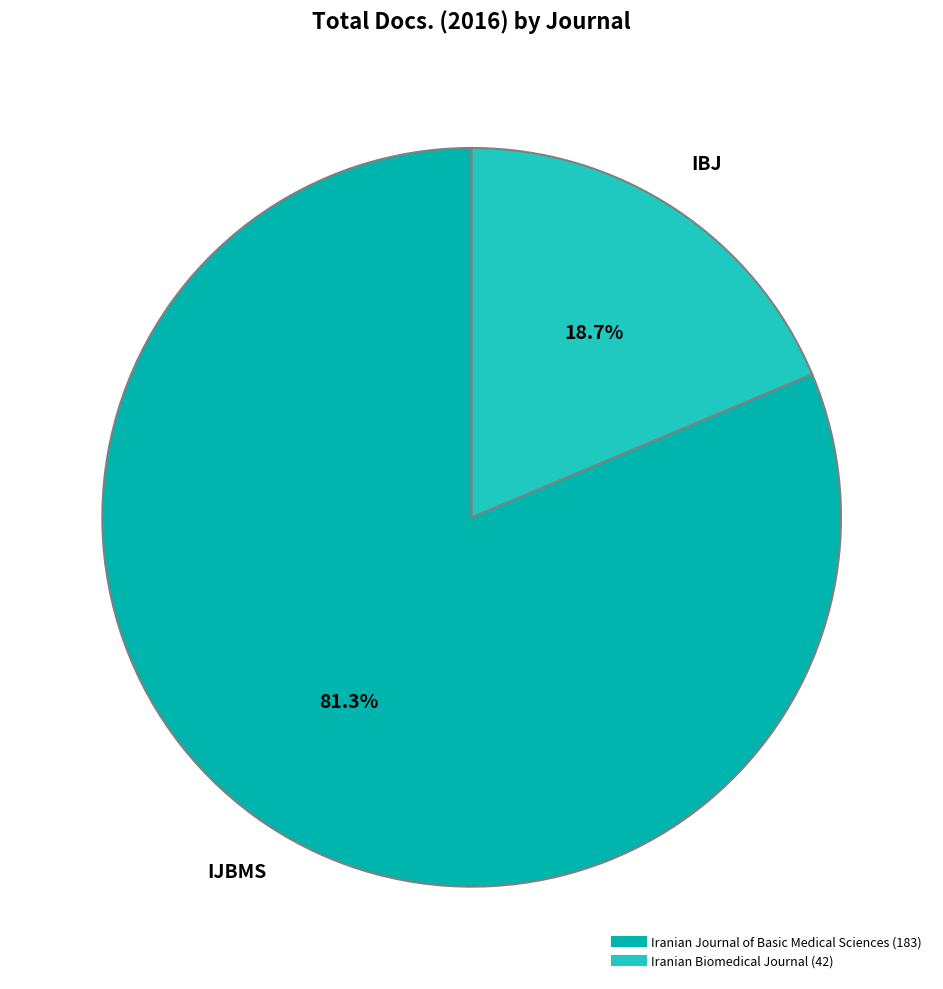

To the nearest percent, what is the difference between the Iranian Journal of Basic Medical Sciences and Iranian Biomedical Journal slice percentages?

63%